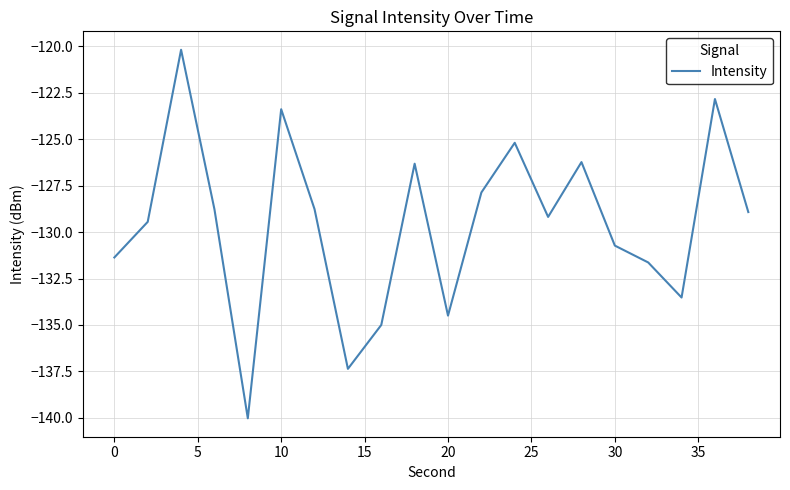

What is the greatest value displayed?

-120.2